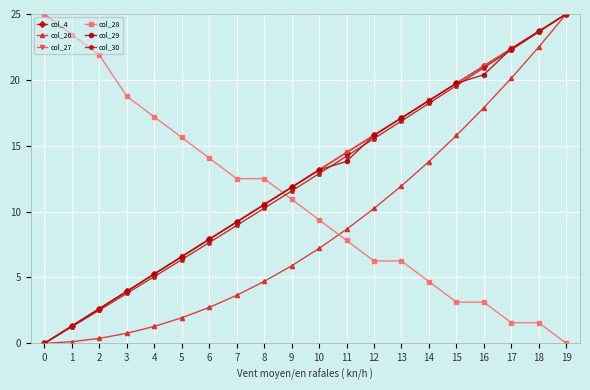

What is the maximum value shown in the chart?

25.0